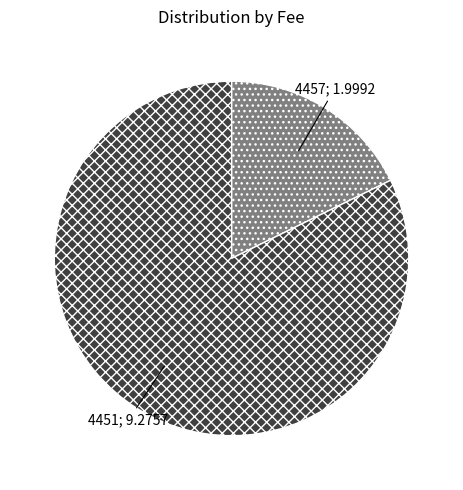

Is there a majority slice in this chart?

Yes